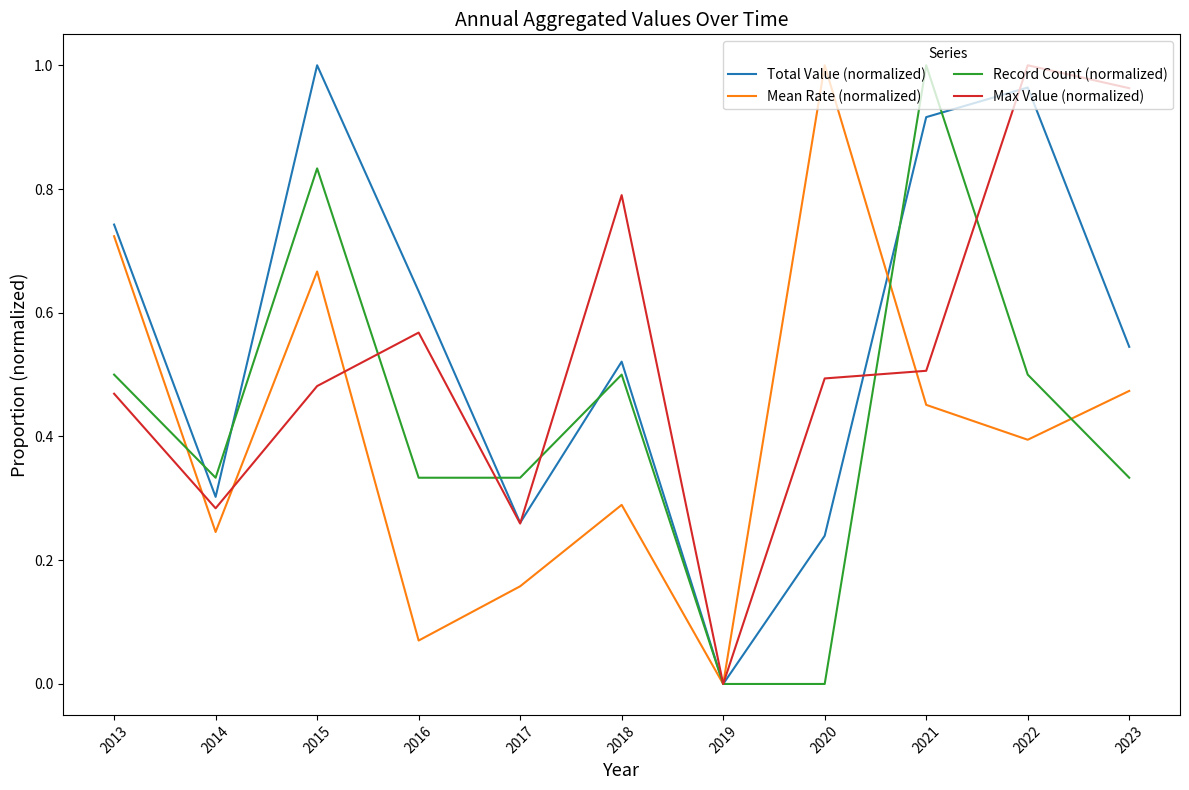

Is it true that Record Count (normalized) equals 0.6 at 2016?

False